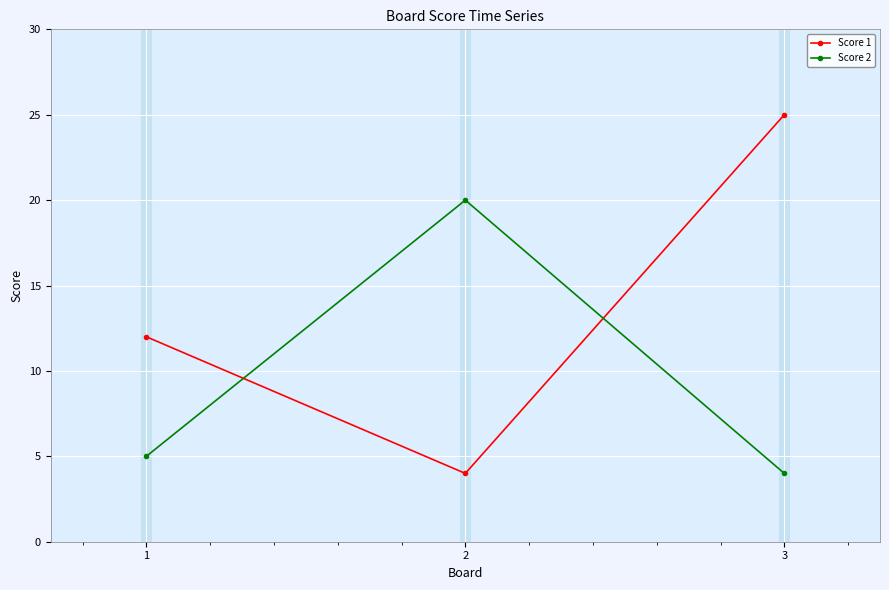

How many series are shown in this chart?

2